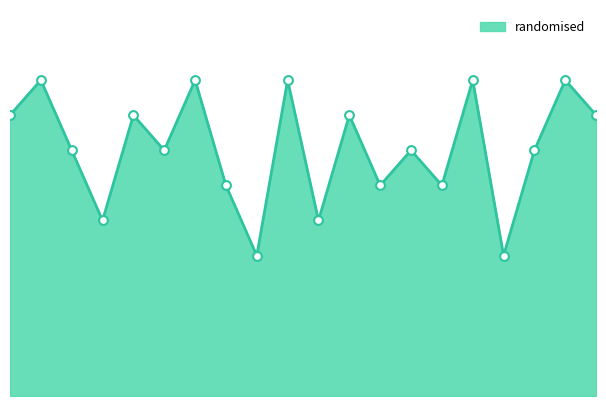

How many lines are shown in the chart?

1